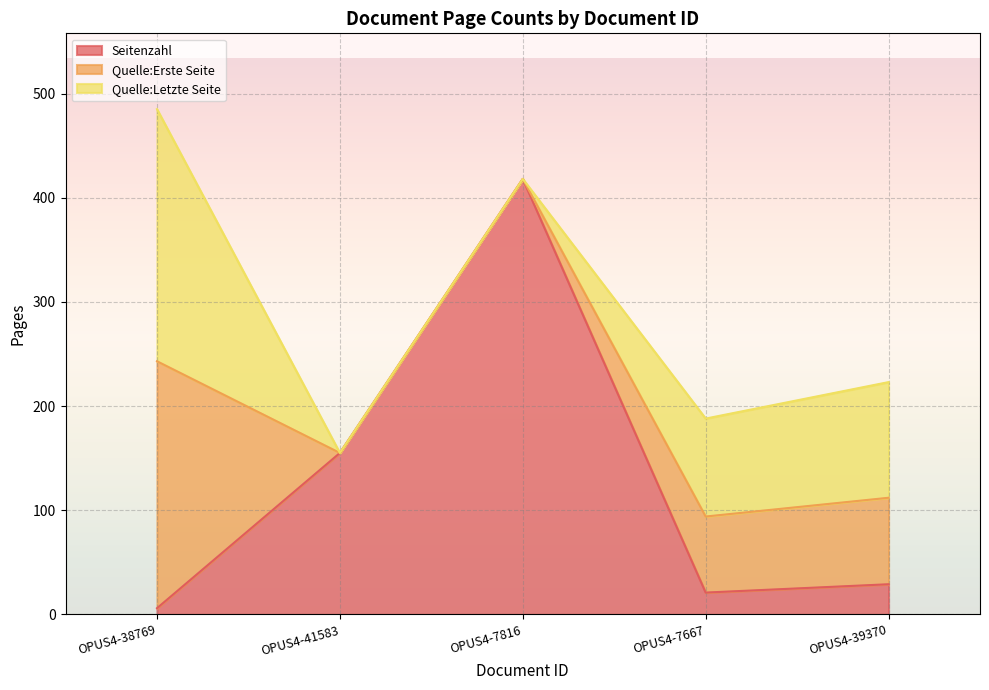

Rank the series by their average value, from highest to lowest.

Seitenzahl, Quelle:Letzte Seite, Quelle:Erste Seite